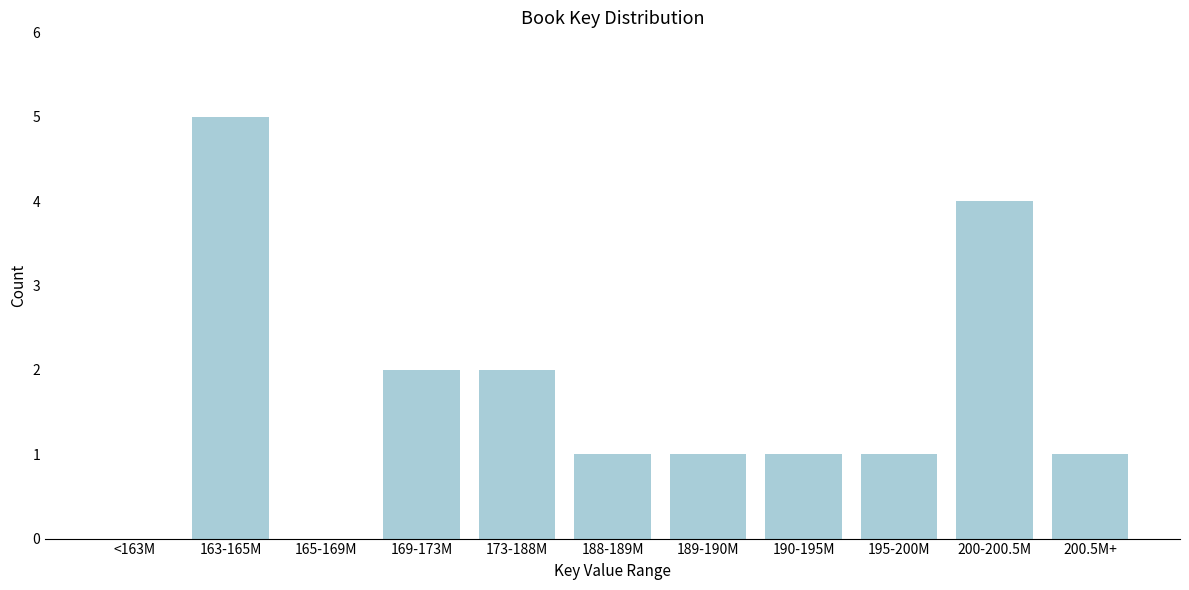

Reading left to right, transcribe all the data shown in this chart.

<163M=0	163-165M=5	165-169M=0	169-173M=2	173-188M=2	188-189M=1	189-190M=1	190-195M=1	195-200M=1	200-200.5M=4	200.5M+=1